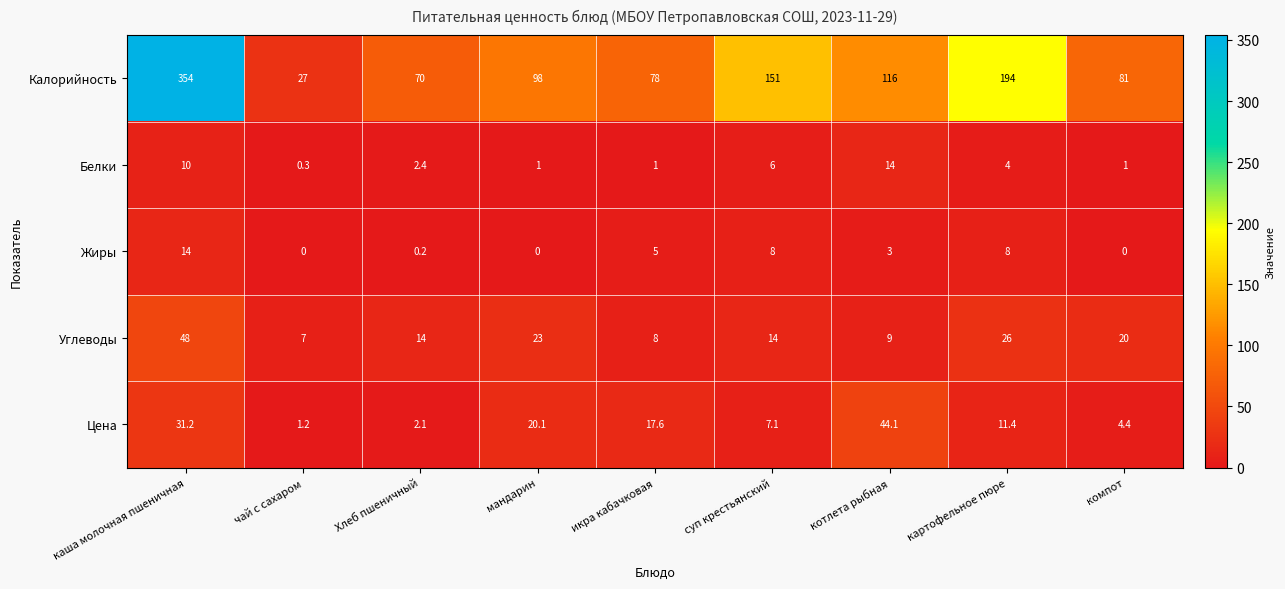

The Углеводы series shows 3.7 at котлета рыбная. True or false?

False